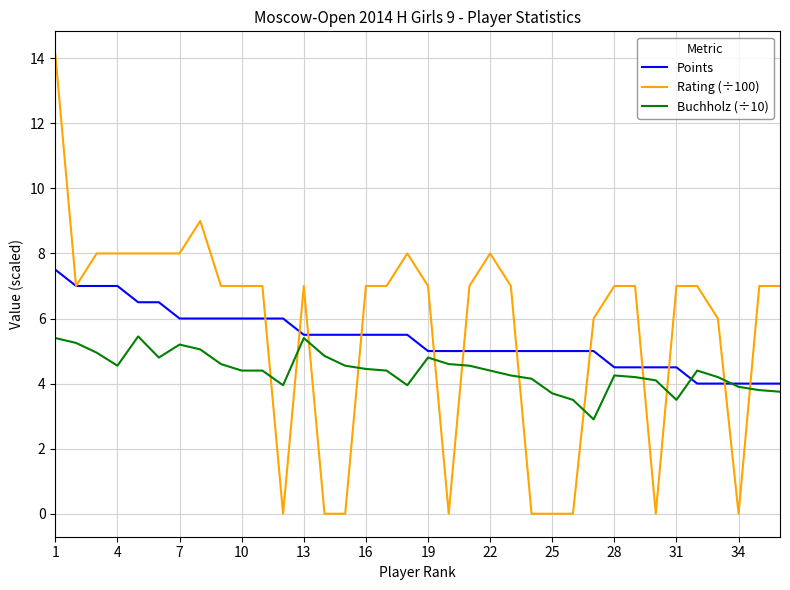

Which series has the largest total across all categories?

Rating (÷100)